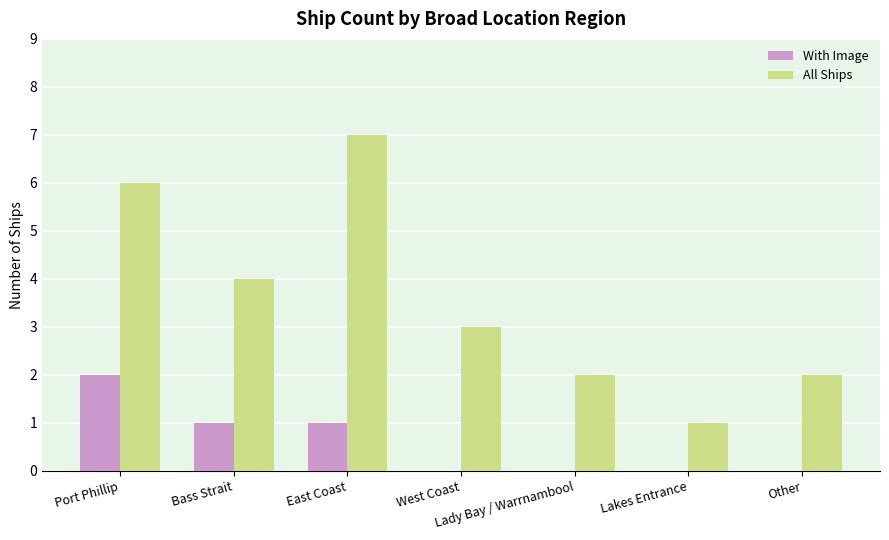

What are all the series names shown in the legend?

With Image, All Ships